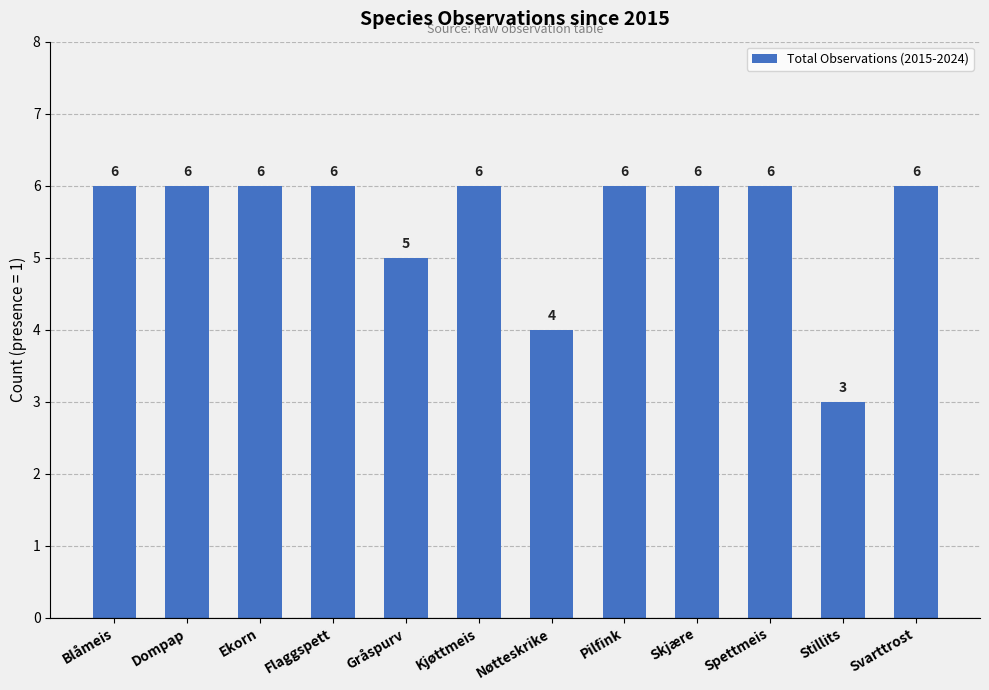

Approximately how many times larger is the value at Svarttrost compared to Spettmeis?

1.0